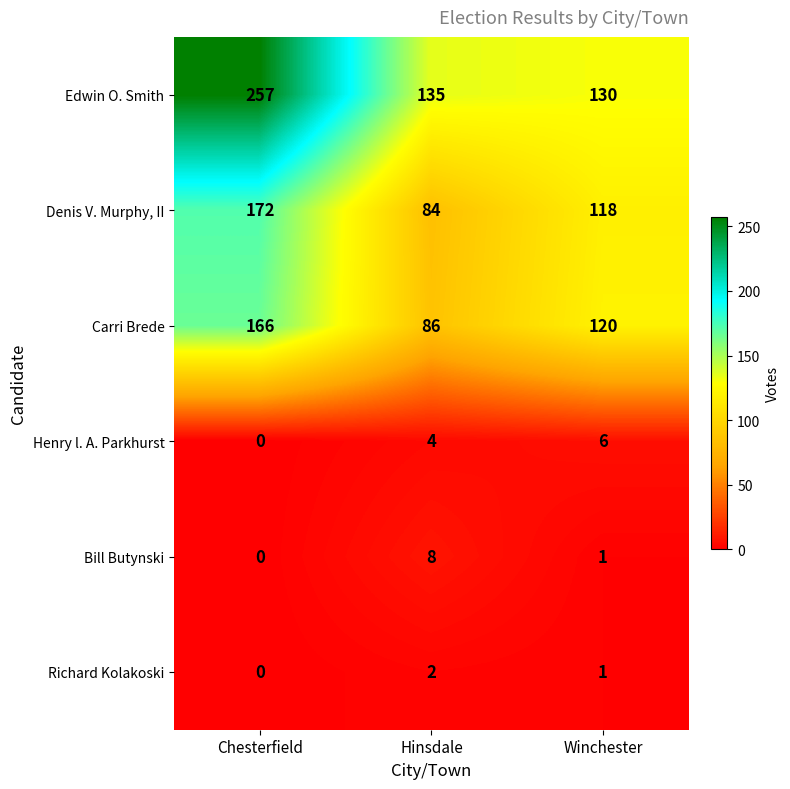

Is it true that Richard Kolakoski equals -1 at Chesterfield?

False